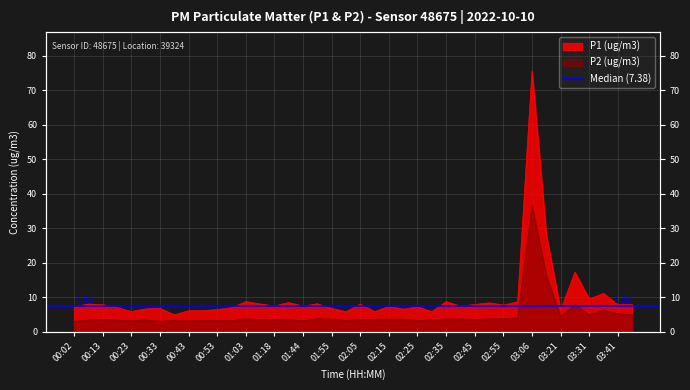

How many categories are shown in the chart?

40